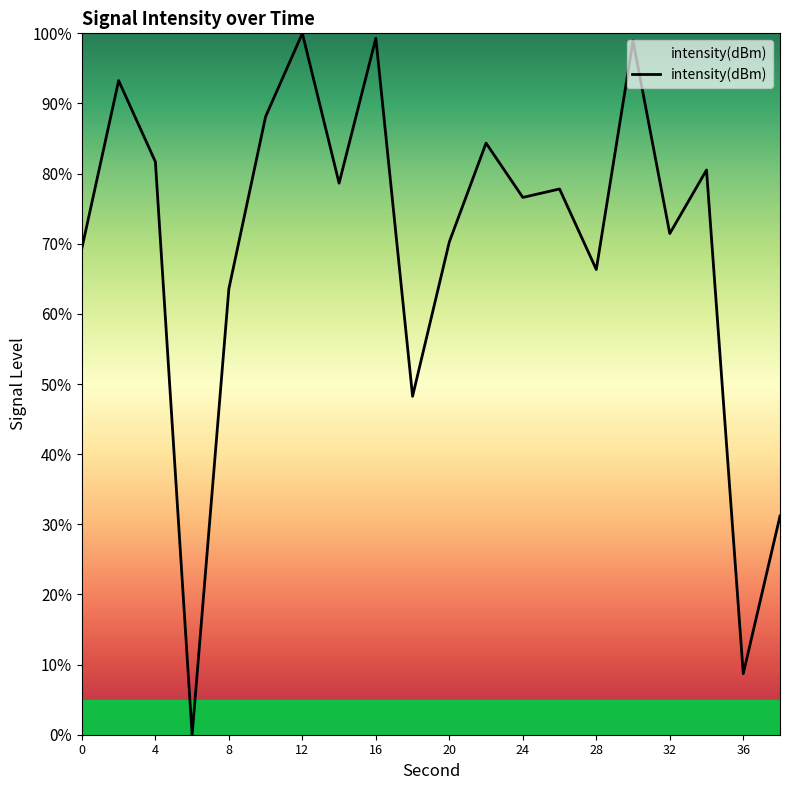

What is the maximum value shown in the chart?

100.0